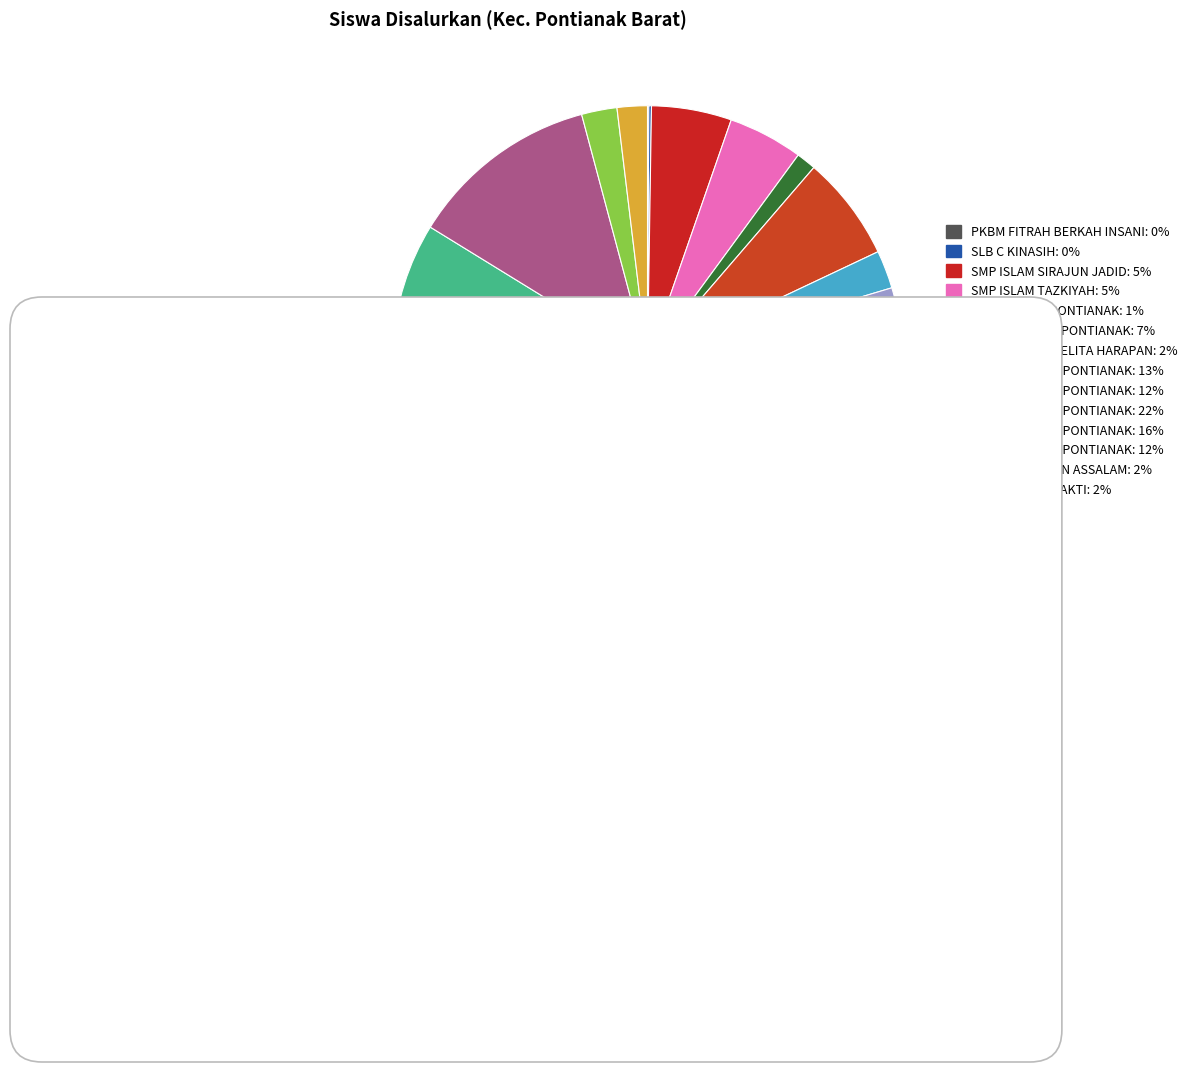

How many slices are in this pie chart?

14